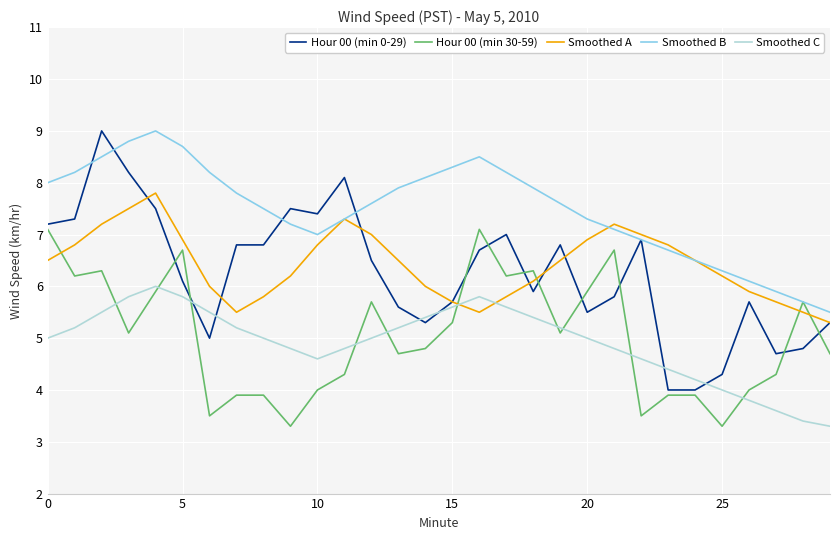

At how many categories does at least one series exceed 3?

30